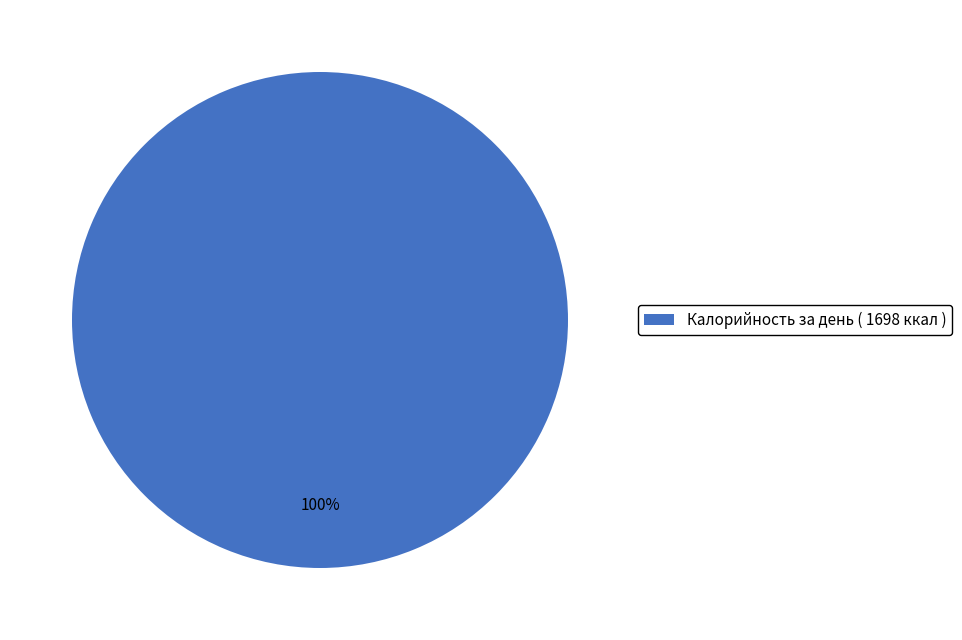

True or false: Калорийность за день ( 1698 ккал ) accounts for 93% of the total.

False